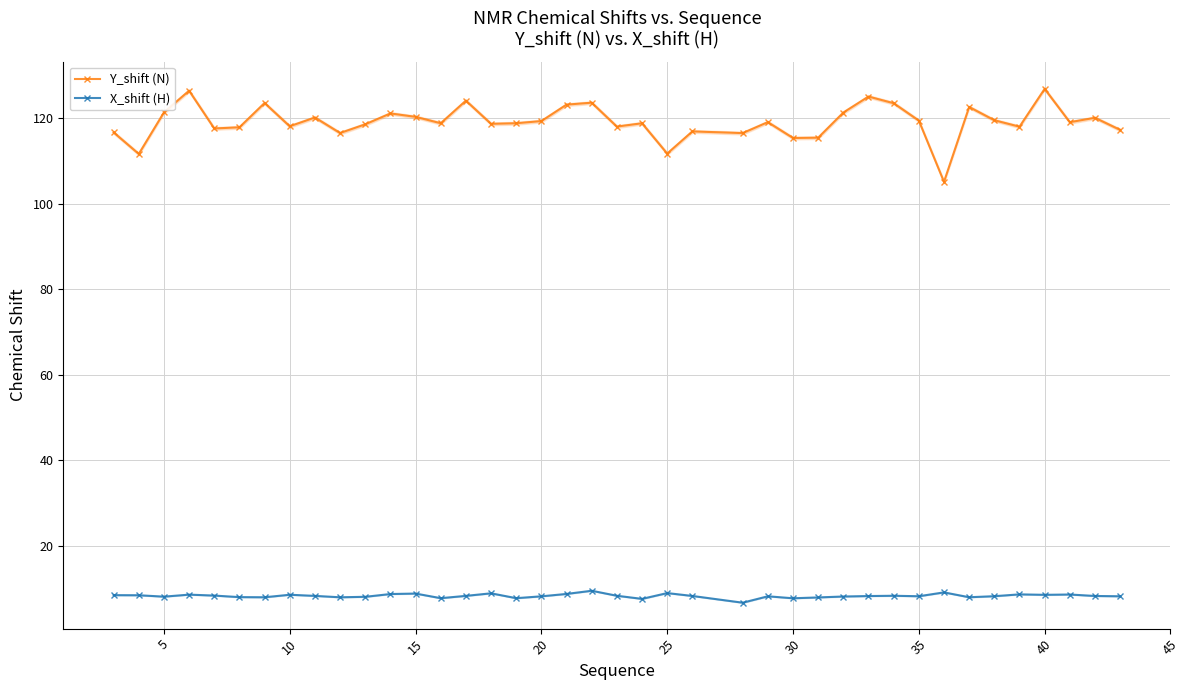

True or false: Y_shift (N) and X_shift (H) cross at least once.

False